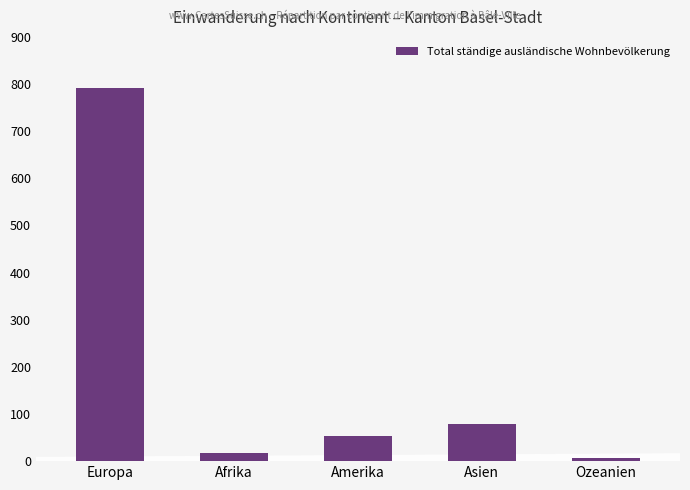

Where is the data nearest to the value 399?

Asien